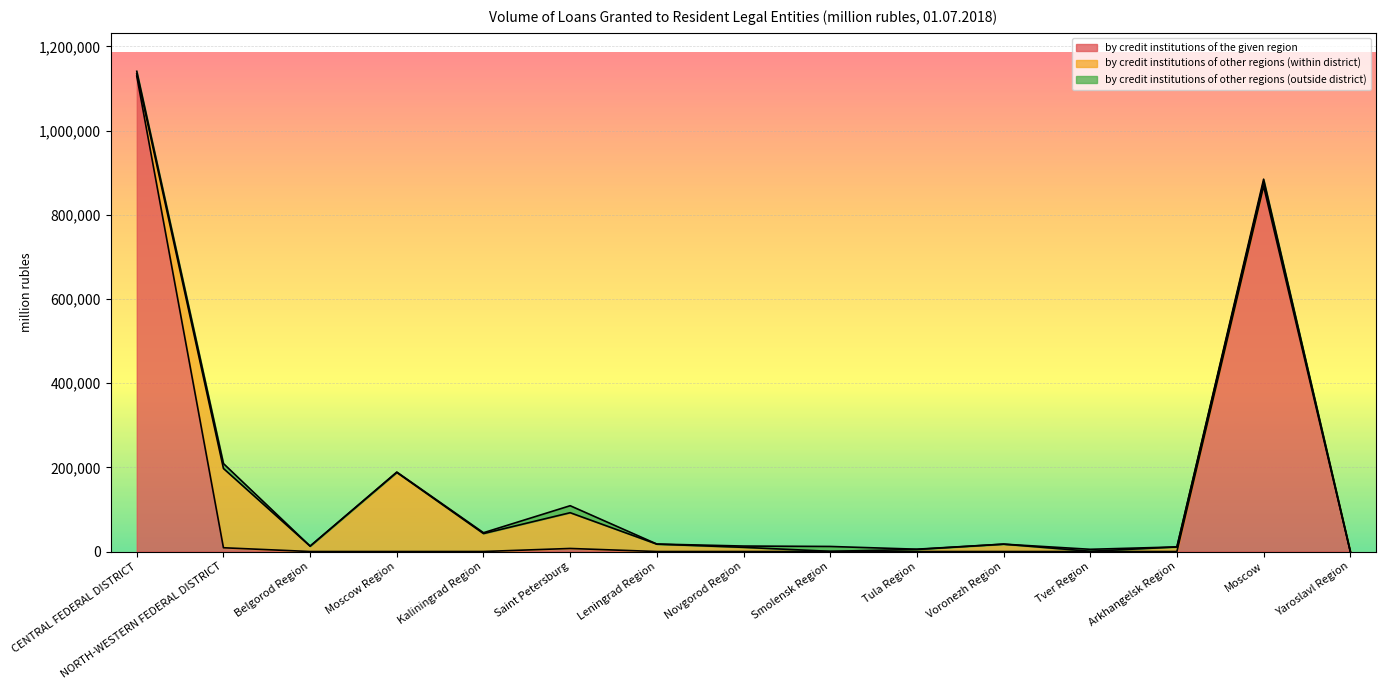

Is it true that by credit institutions of other regions (outside district) equals 5 at Voronezh Region?

False